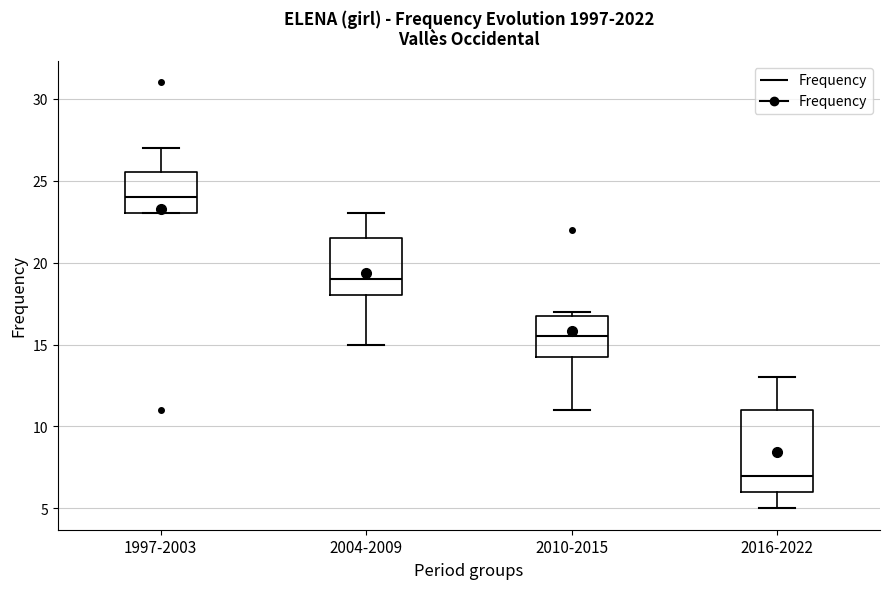

Comparing the boxes themselves (not the whiskers), which one is the tallest?

2016-2022